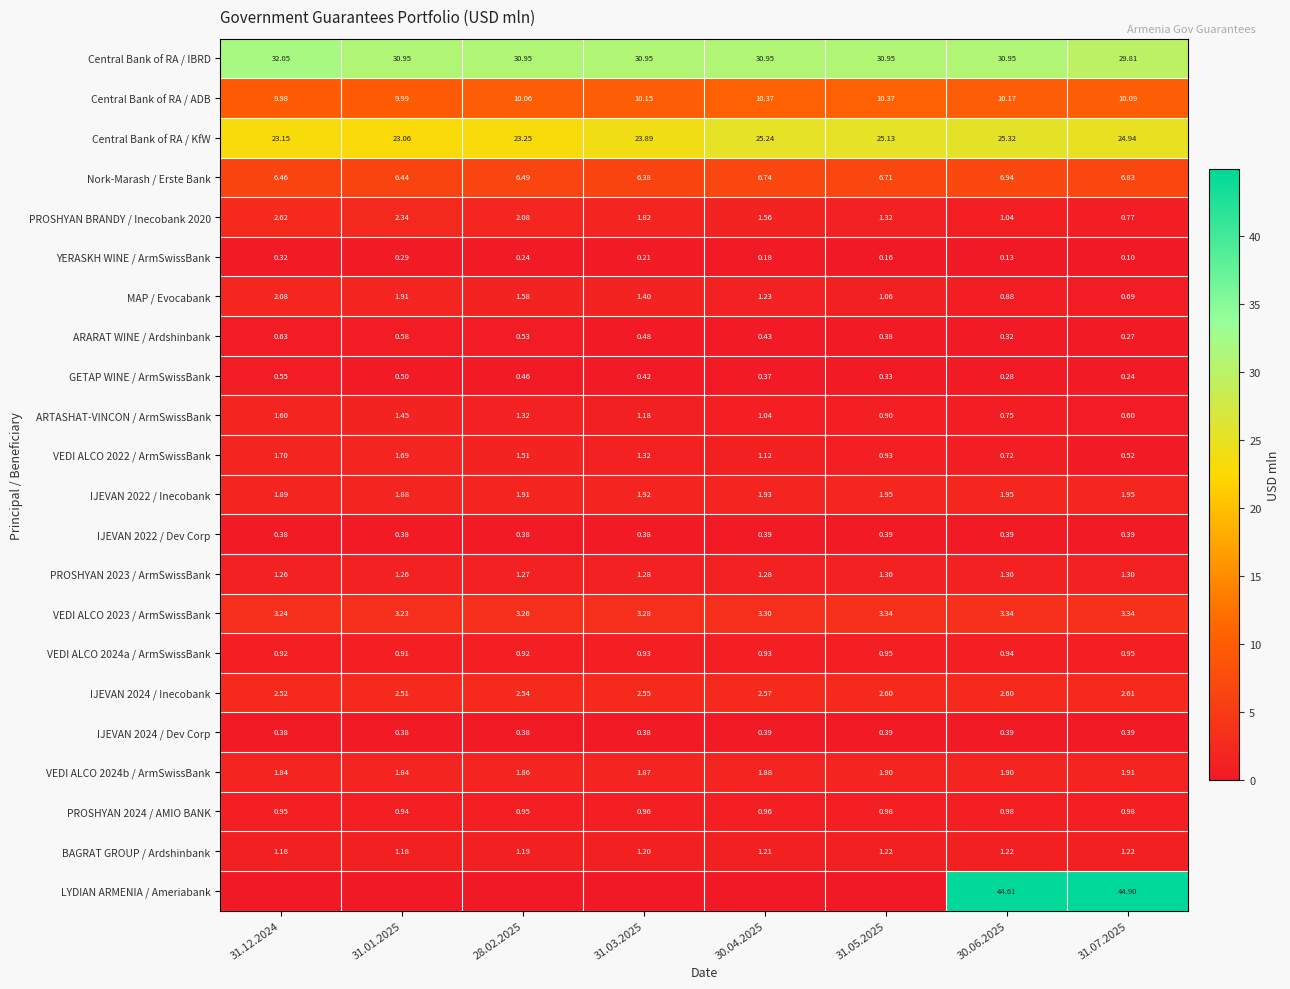

Is the value of PROSHYAN BRANDY / Inecobank 2020 at 31.12.2024 greater than the value of IJEVAN 2022 / Dev Corp at 30.04.2025?

Yes